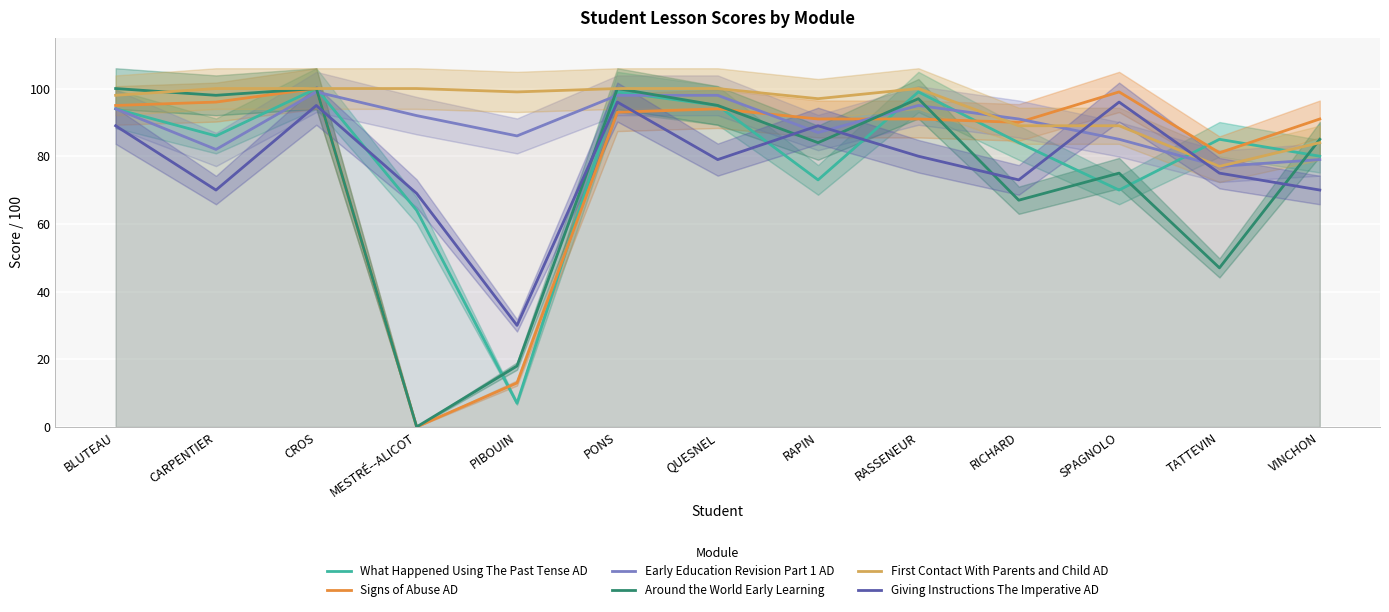

Is it true that Signs of Abuse AD equals 91 at RAPIN?

True